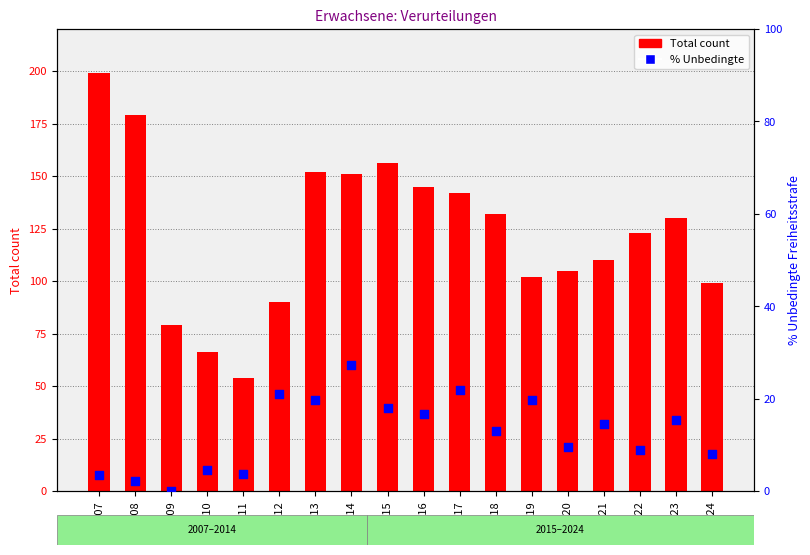

What are all the series names shown in the legend?

Total count, % Unbedingte